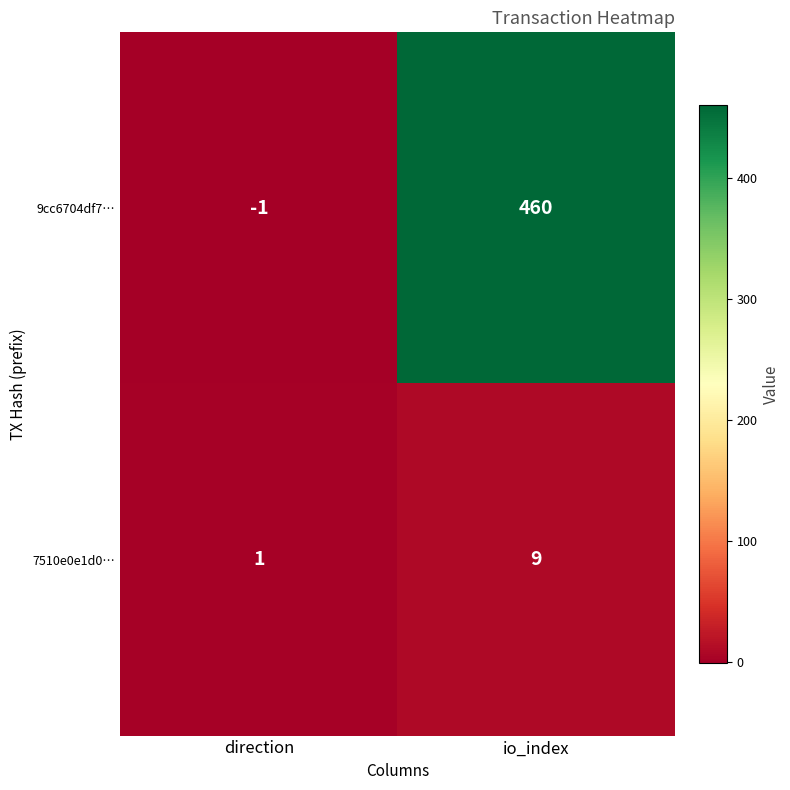

List the series in order of their peak value, lowest first.

7510e0e1d0…, 9cc6704df7…